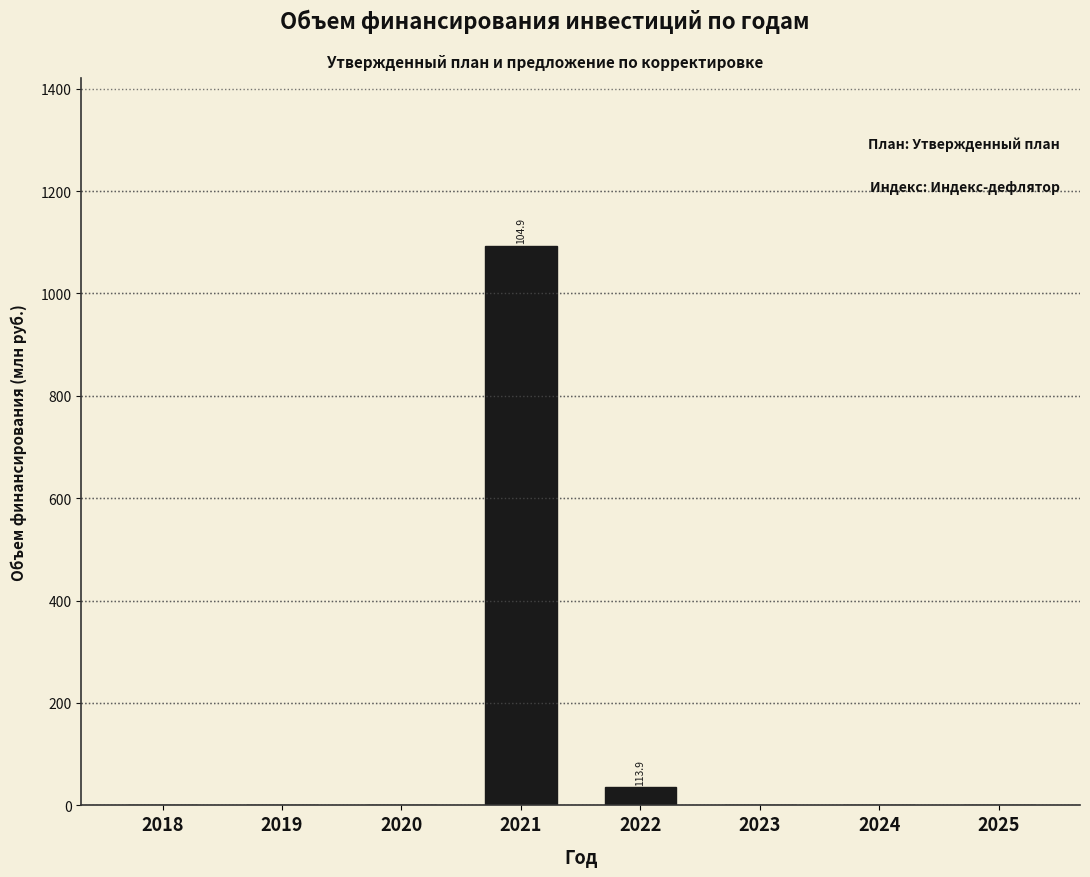

Reading right to left, list all the values displayed in this chart.

2025=0.0	2024=0.0	2023=0.0	2022=35.2	2021=1092.9	2020=0.0	2019=0.0	2018=0.0